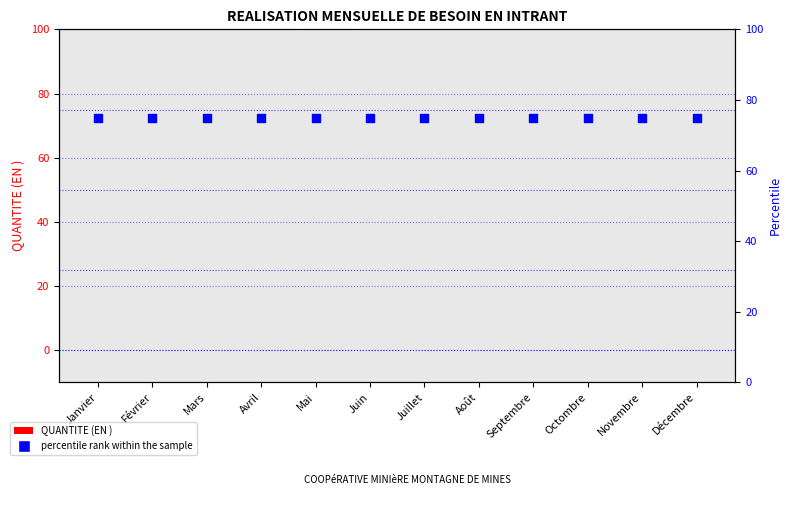

What are all the series names shown in the legend?

QUANTITE (EN ), percentile rank within the sample